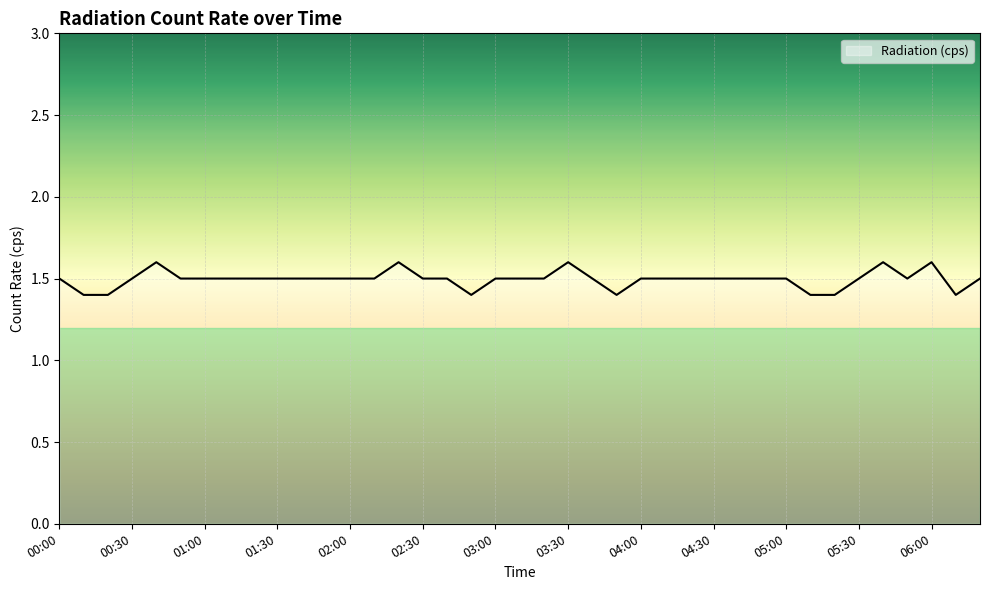

How many points are higher than both their immediate neighbors (excluding endpoints)?

5